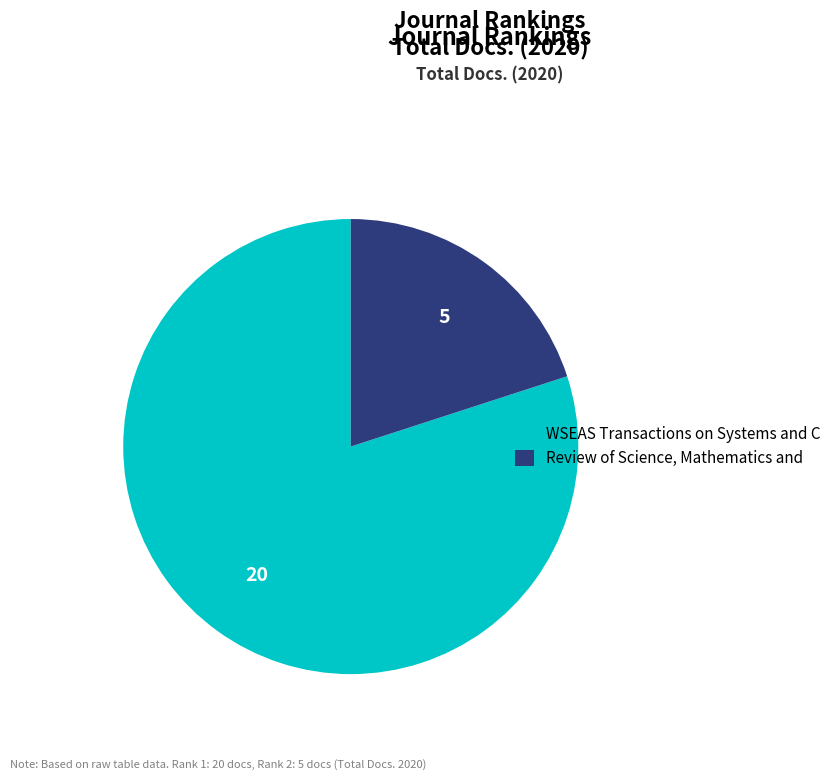

How many segments does this pie chart have?

2